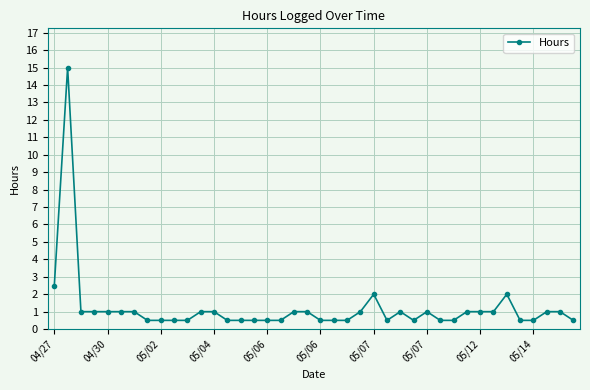

Is this an area chart (filled region under the line)?

No